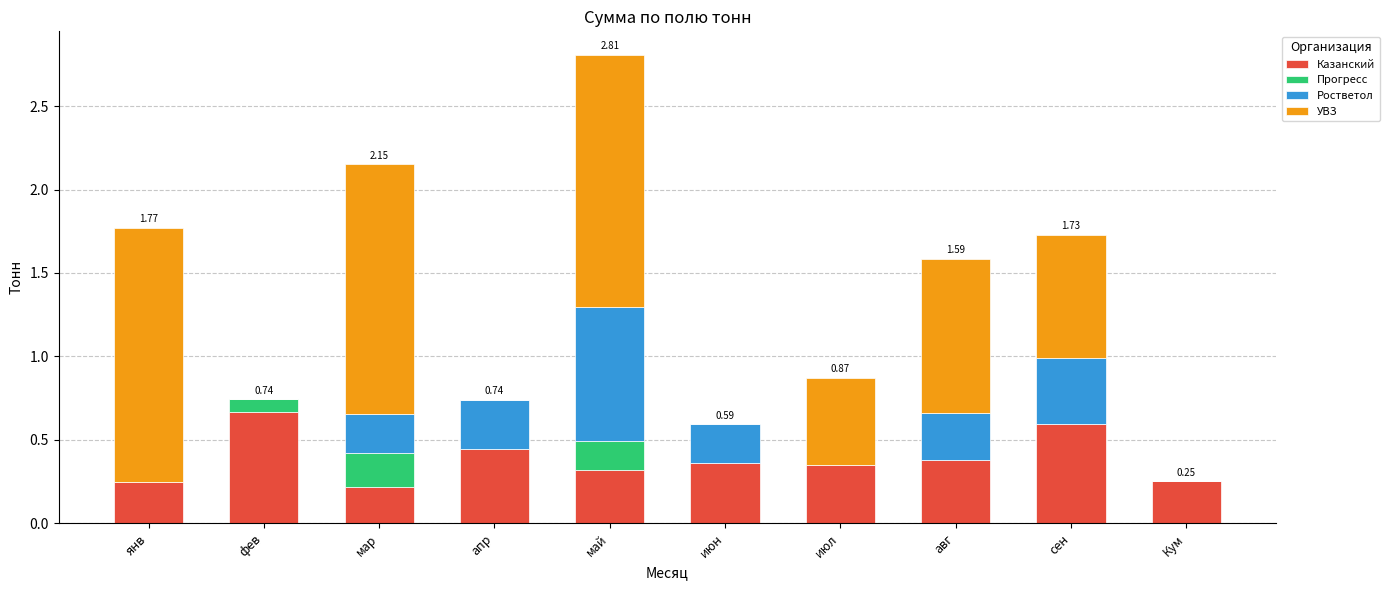

Which category has the highest value in the Казанский series?

фев